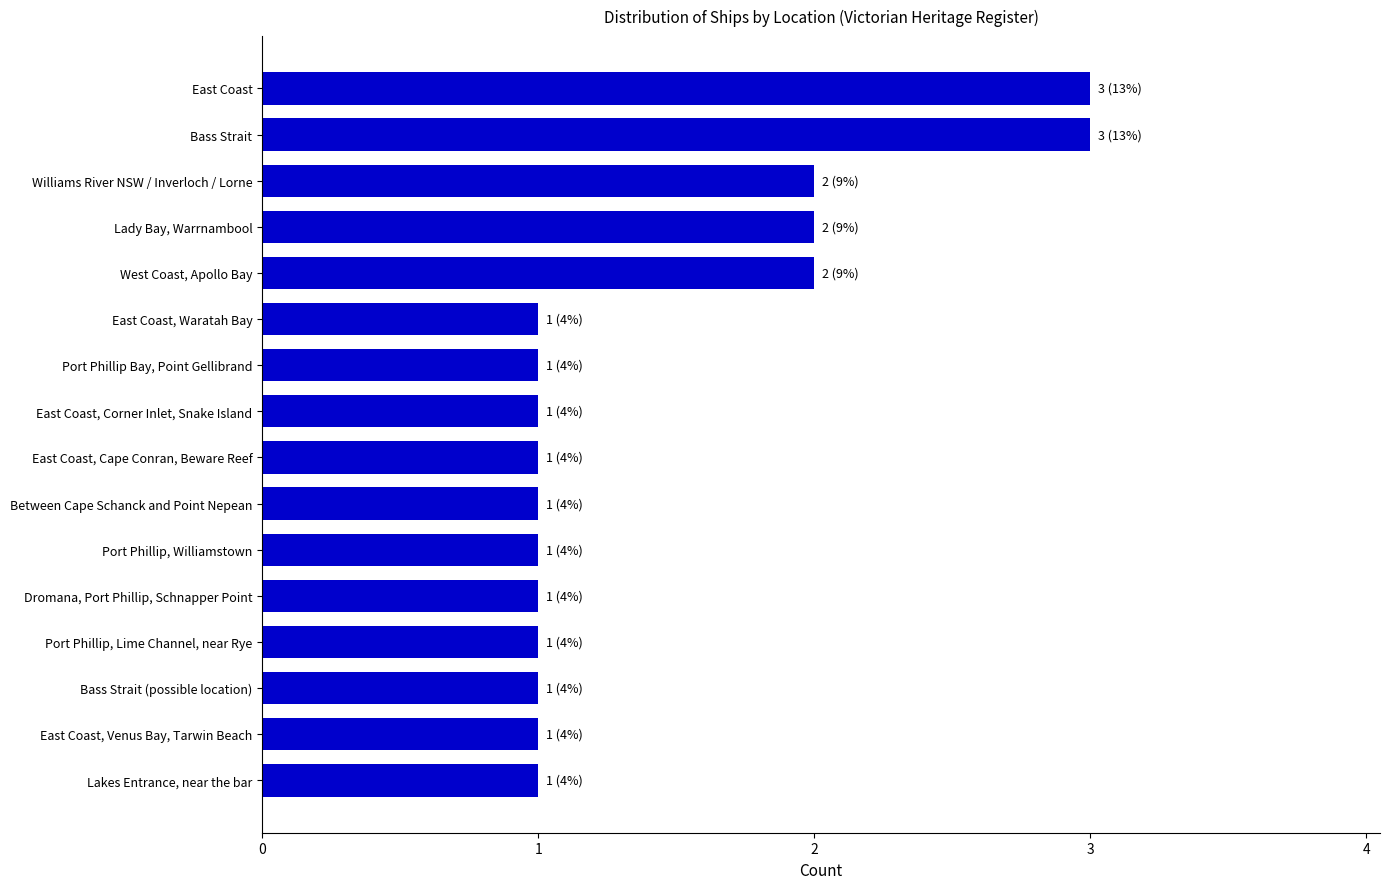

What is the change in value from Williams River NSW / Inverloch / Lorne to East Coast?

+1